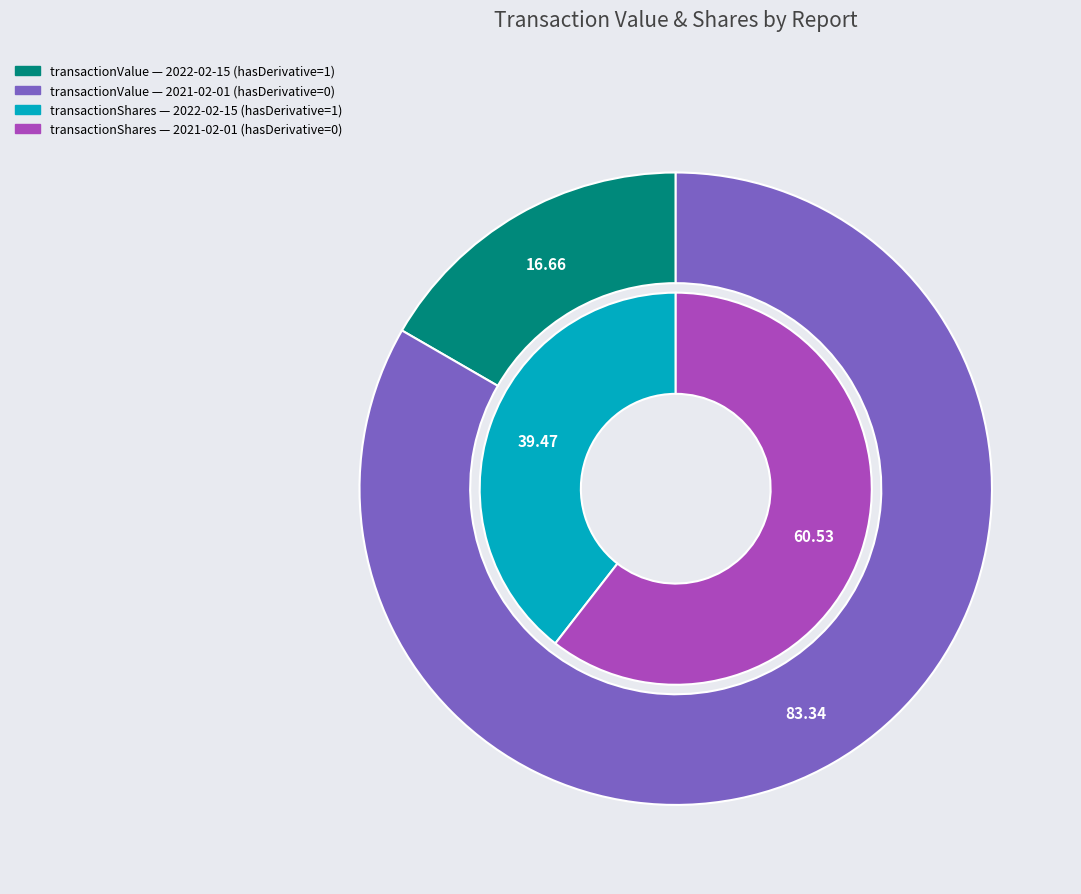

What is the smallest slice in the pie chart?

2022-02-15 (hasDerivative=1)